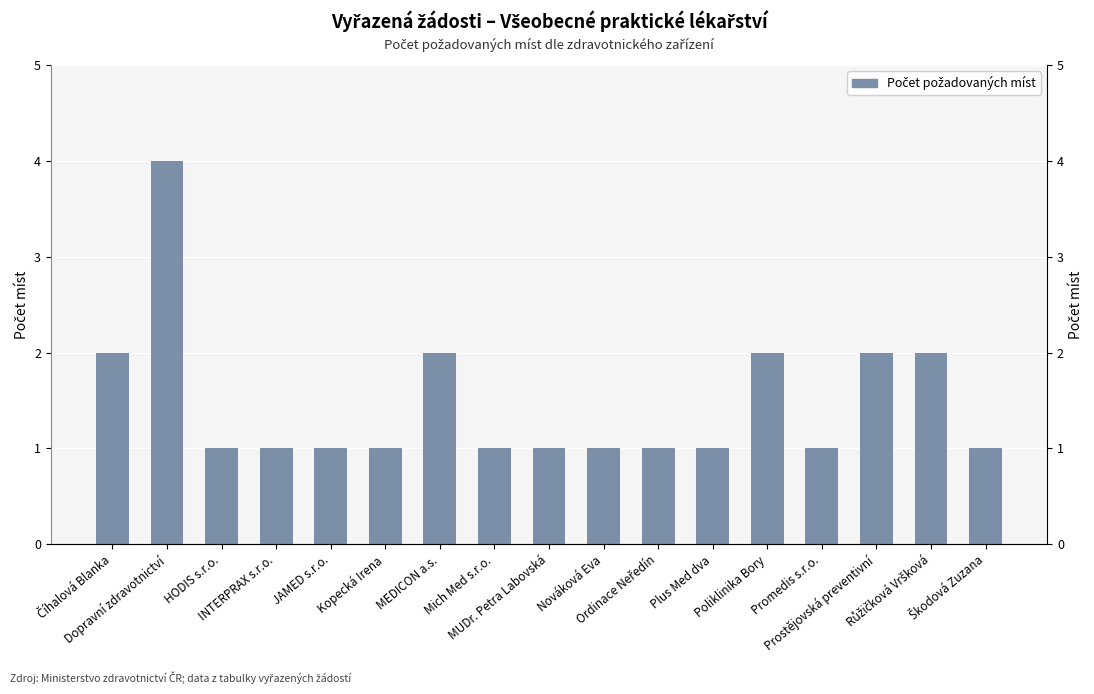

How many bars are there in total?

17